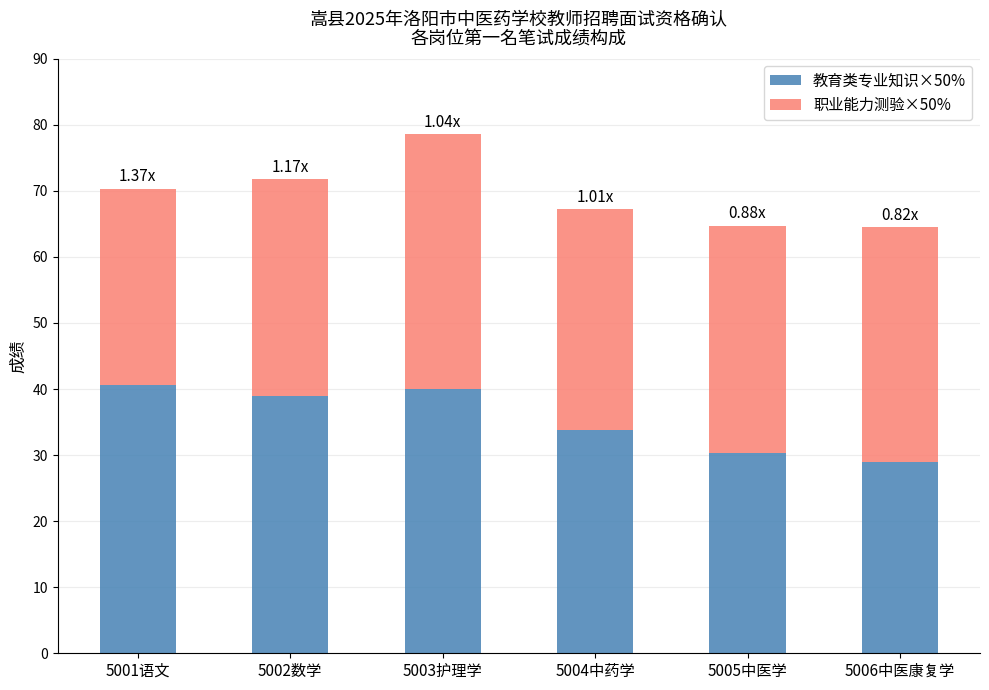

What is the difference between the maximum and minimum values in the 教育类专业知识×50% series?

11.7